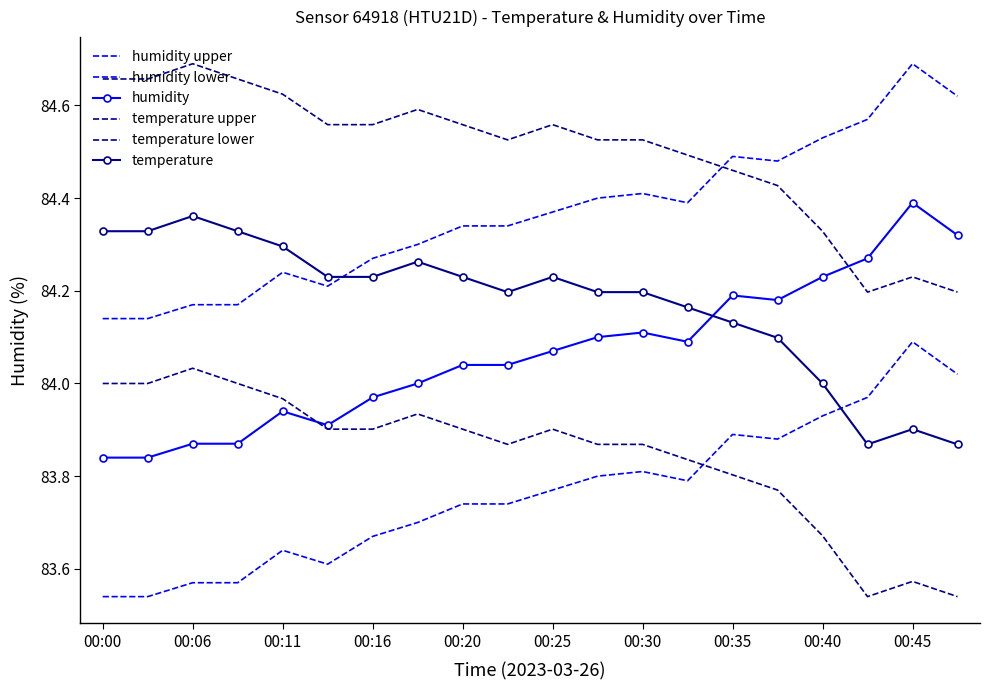

Which category has the highest value in the humidity series?

00:45